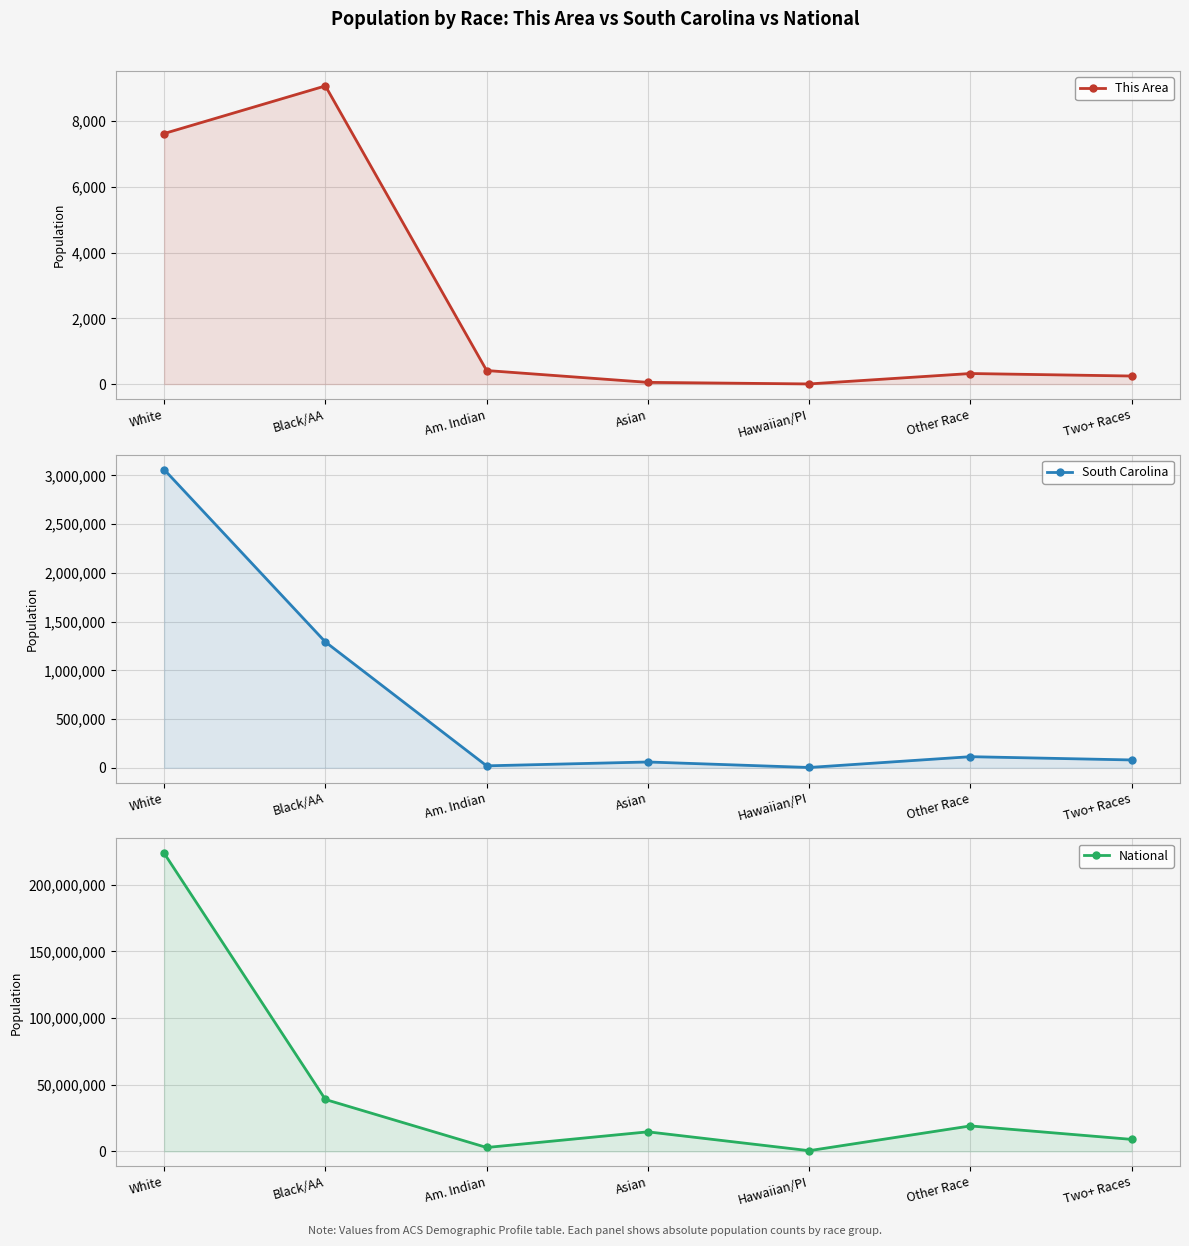

At which category does National reach its first local valley?

Am. Indian